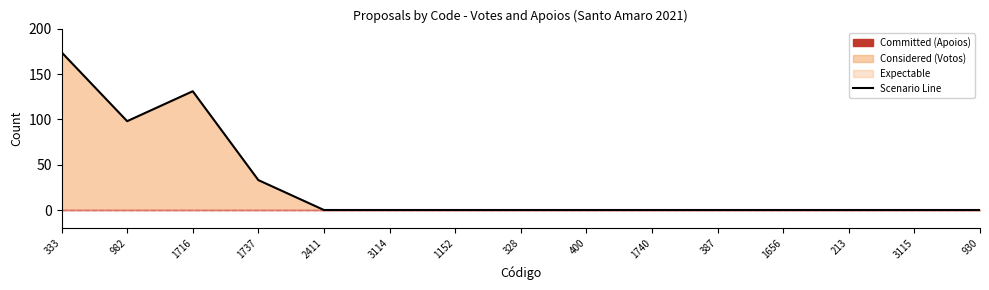

What is the difference between the values at 982 and 1716?

33